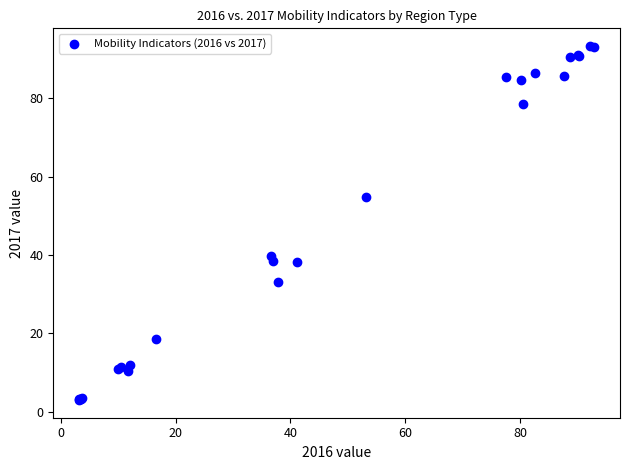

What Y value in the scatter plot is closest to 48?

54.9